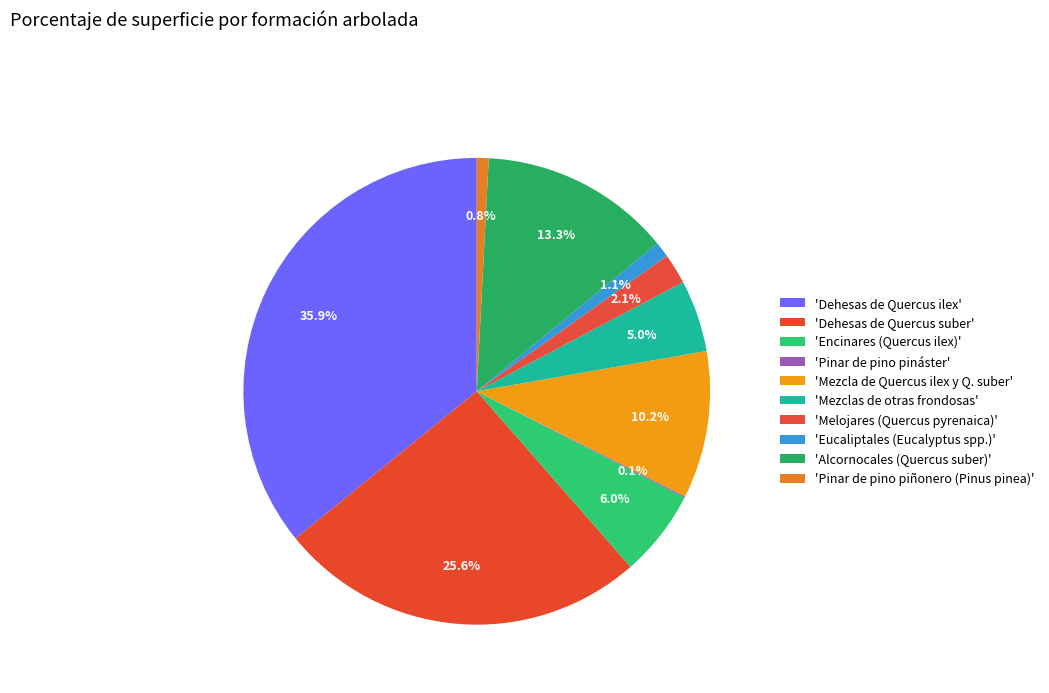

How many segments does this pie chart have?

10